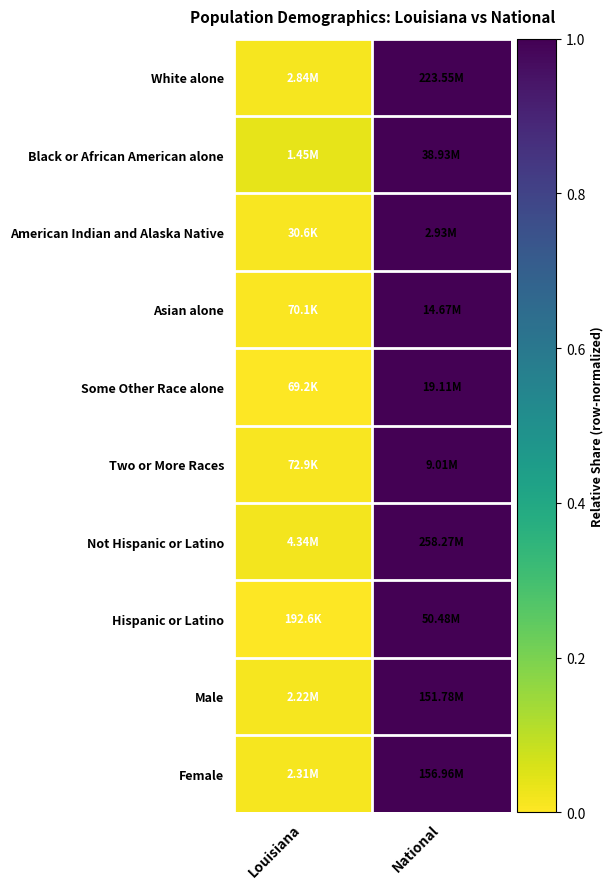

What is the total value across all series at National?

10.0